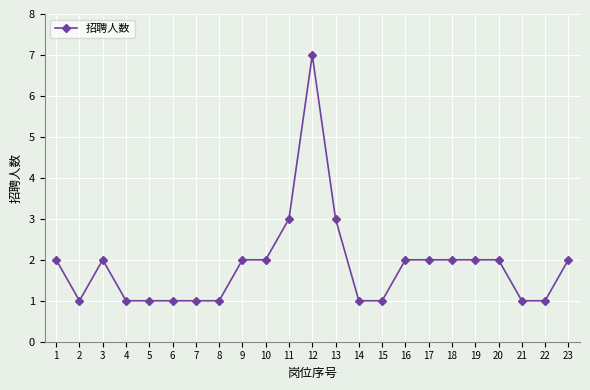

True or false: the data has more than 0 interior local peaks.

True